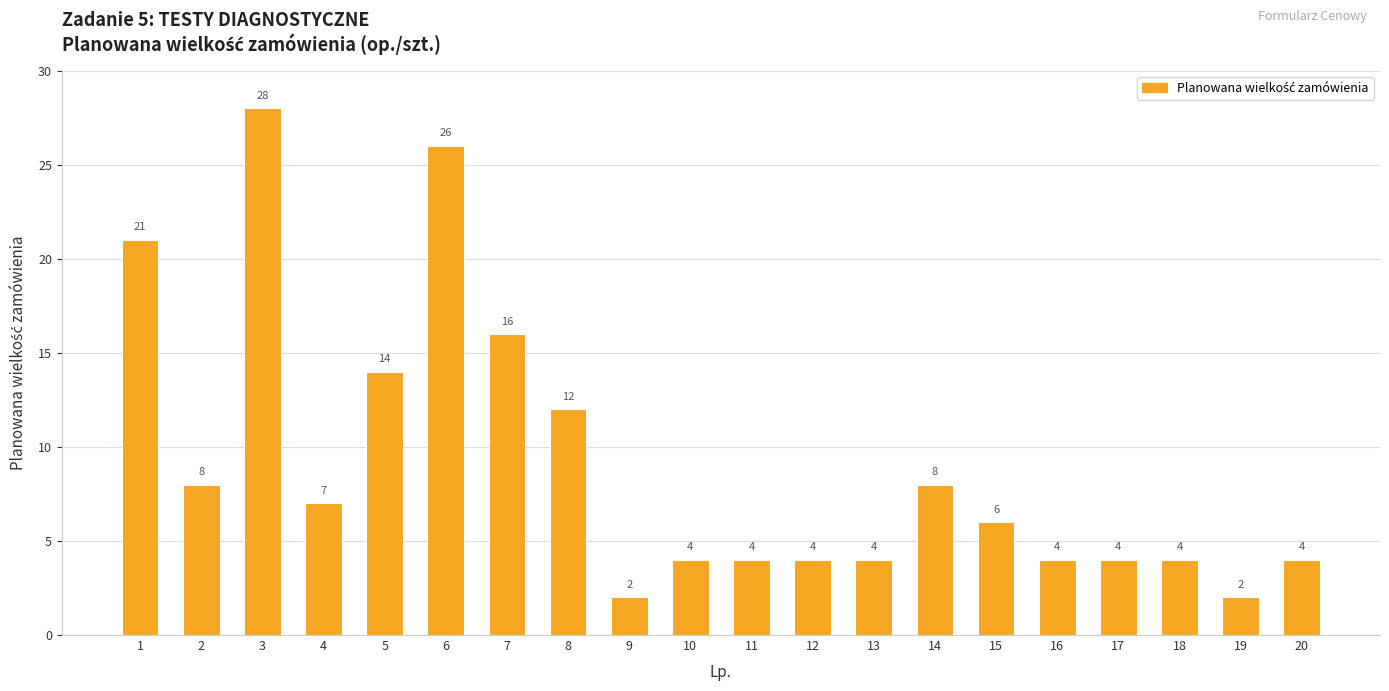

What is the value of the 16th bar from the left?

4